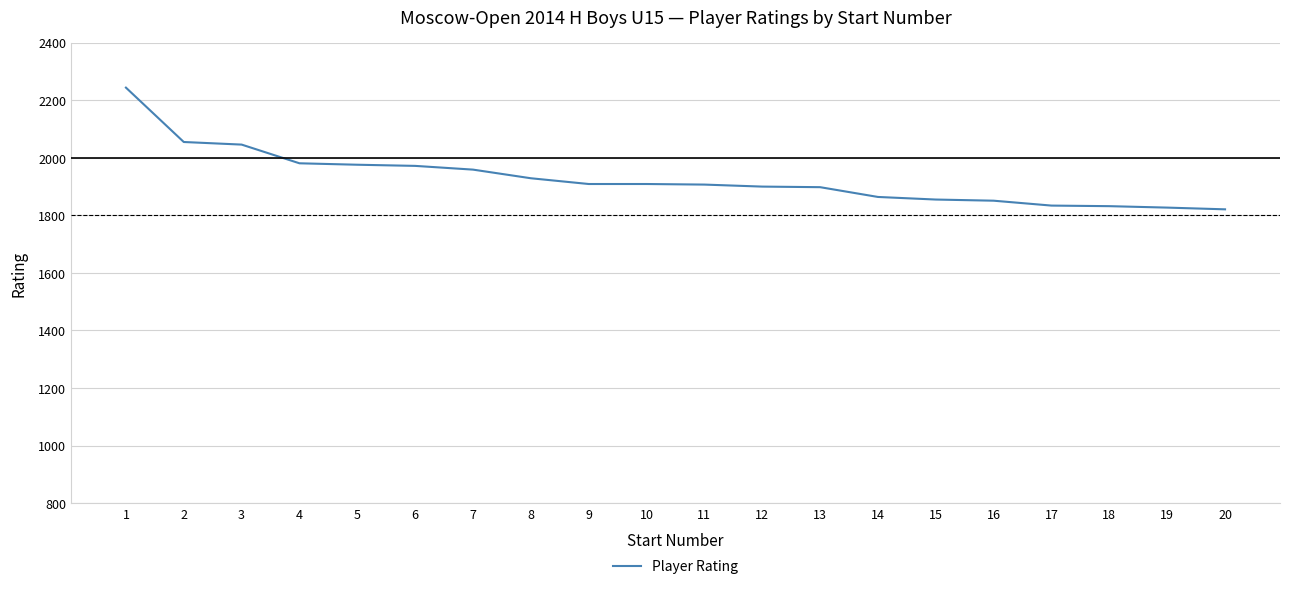

At which label does the data first exceed 1909?

1